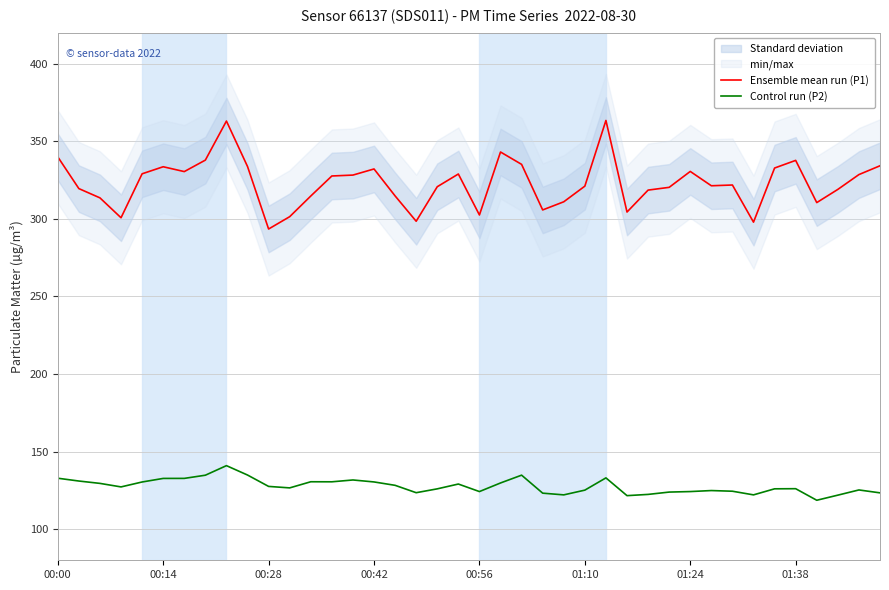

Count the number of categories in the chart.

40